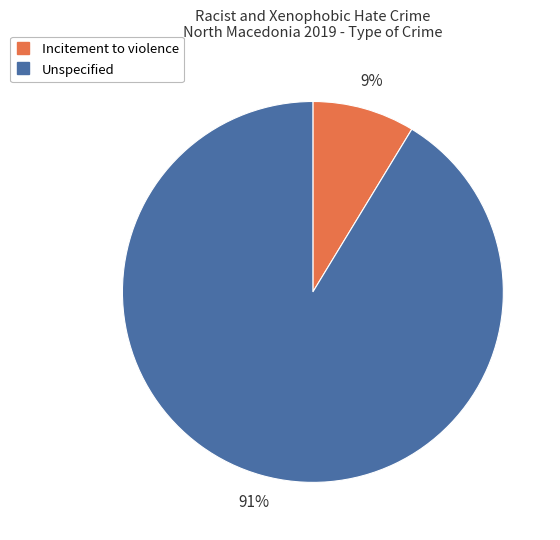

Count the number of slices in the pie.

2